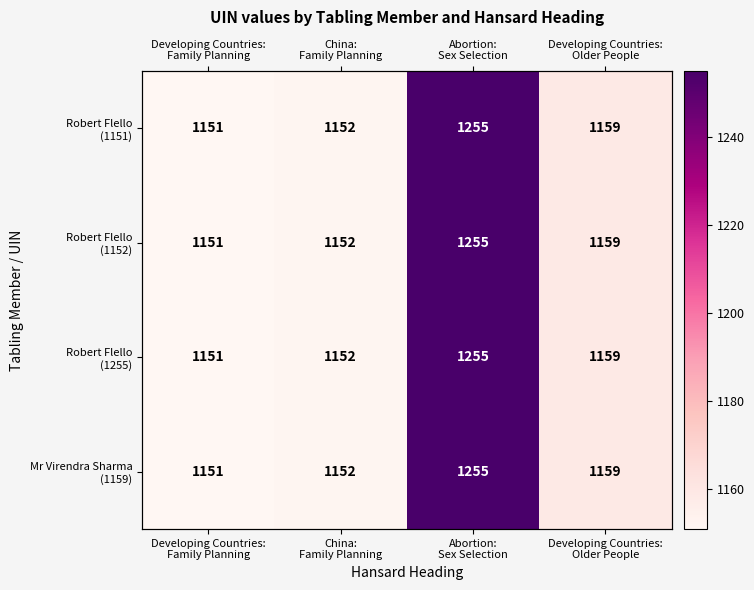

Is it true that Robert Flello (1255) equals 1840 at China: Family Planning?

False